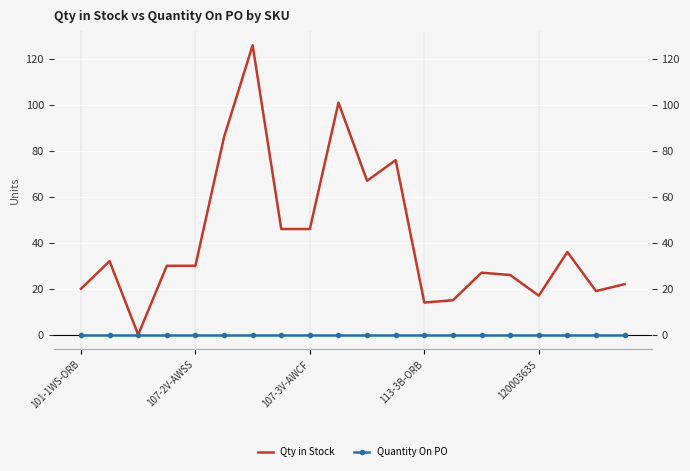

How many data points in Qty in Stock are above 30?

9